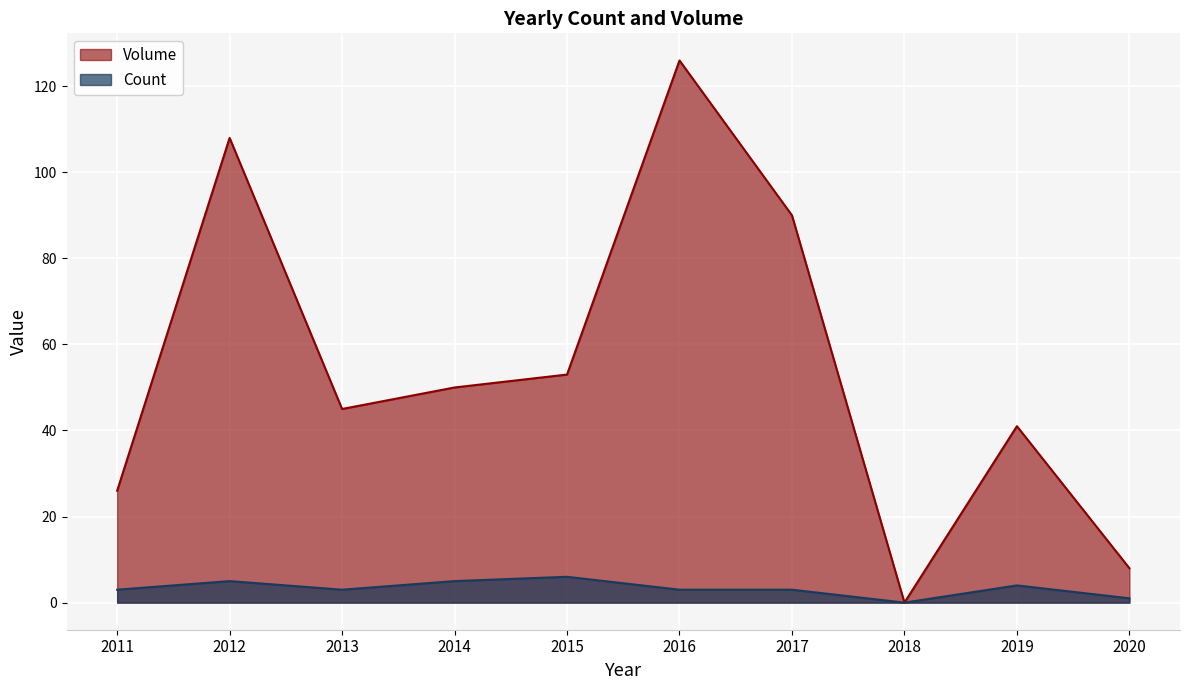

Where does the Count series first go above 3?

2012